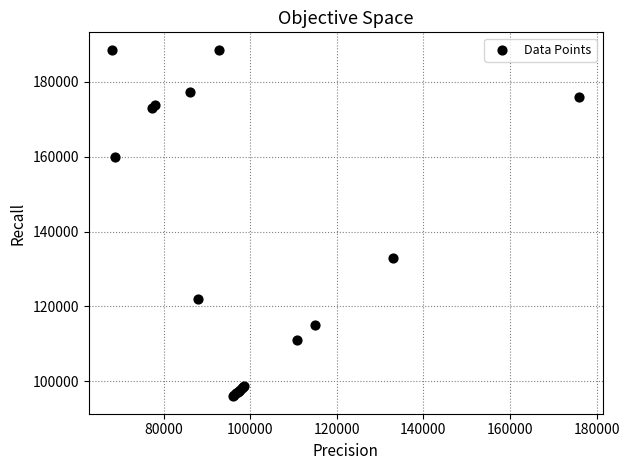

What Y value in the scatter plot is closest to 142296?

133059